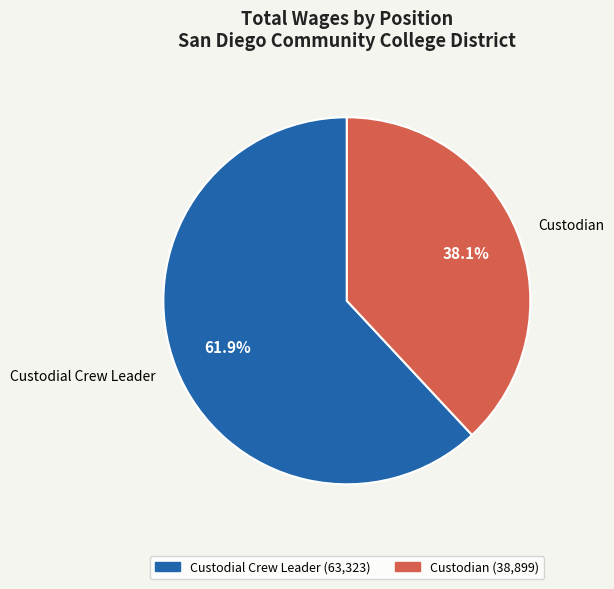

What percentage is the Custodial Crew Leader slice, to the nearest percent?

62%